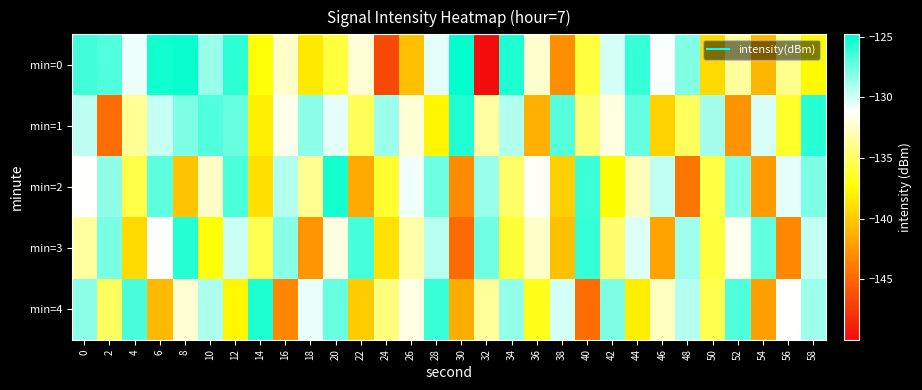

Reading right to left, list all the values displayed in this chart.

min=0: 58=-137.6	56=-133.9	54=-141.0	52=-133.5	50=-139.2	48=-128.0	46=-130.9	44=-126.1	42=-130.1	40=-135.9	38=-142.9	36=-132.3	34=-125.5	32=-150.0	30=-124.8	28=-130.5	26=-140.5	24=-146.7	22=-132.1	20=-135.8	18=-138.5	16=-132.4	14=-137.3	12=-125.9	10=-128.6	8=-125.1	6=-125.3	4=-130.7	2=-126.8	0=-126.4
min=1: 58=-125.8	56=-136.4	54=-130.2	52=-142.7	50=-128.9	48=-135.1	46=-139.6	44=-127.3	42=-131.8	40=-134.5	38=-126.9	36=-141.3	34=-129.2	32=-133.4	30=-125.6	28=-137.8	26=-132.1	24=-128.7	22=-135.2	20=-130.5	18=-128.3	16=-131.6	14=-138.1	12=-127.4	10=-126.9	8=-127.9	6=-129.8	4=-133.7	2=-144.7	0=-129.5
min=2: 58=-127.9	56=-130.5	54=-142.4	52=-128.1	50=-135.7	48=-144.2	46=-129.6	44=-132.8	42=-137.5	40=-126.3	38=-139.7	36=-131.4	34=-134.9	32=-128.6	30=-143.1	28=-127.5	26=-130.8	24=-136.2	22=-141.6	20=-125.4	18=-133.8	16=-129.3	14=-138.9	12=-126.7	10=-132.5	8=-140.3	6=-127.1	4=-135.6	2=-128.4	0=-131.2
min=3: 58=-129.7	56=-143.3	54=-127.2	52=-131.5	50=-135.9	48=-128.8	46=-141.9	44=-130.3	42=-134.7	40=-126.1	38=-140.5	36=-132.4	34=-136.1	32=-127.6	30=-144.8	28=-129.4	26=-133.2	24=-138.7	22=-126.5	20=-131.8	18=-142.6	16=-128.2	14=-135.4	12=-129.9	10=-137.3	8=-125.7	6=-131.1	4=-139.2	2=-127.8	0=-133.5
min=4: 58=-128.7	56=-131.2	54=-142.1	52=-126.8	50=-135.5	48=-129.3	46=-132.7	44=-138.2	42=-127.9	40=-144.6	38=-130.1	36=-136.8	34=-128.5	32=-133.6	30=-141.5	28=-126.2	26=-131.7	24=-134.3	22=-139.9	20=-127.4	18=-130.6	16=-143.4	14=-125.5	12=-137.7	10=-129.1	8=-132.2	6=-140.8	4=-126.6	2=-135.1	0=-128.3